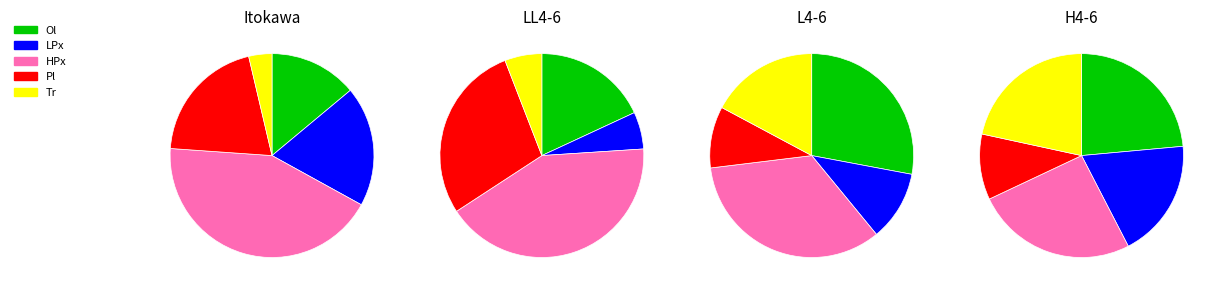

The 4 slice represents 1% of the pie. True or false?

False